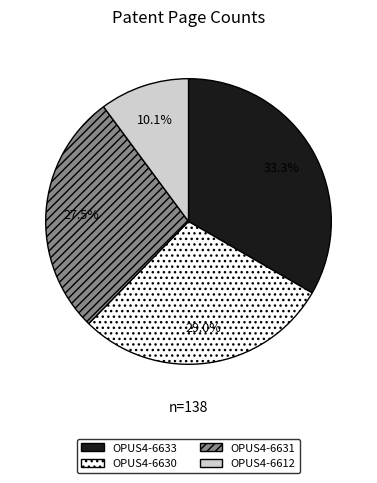

To the nearest percent, what percentage of the pie is OPUS4-6630?

29%